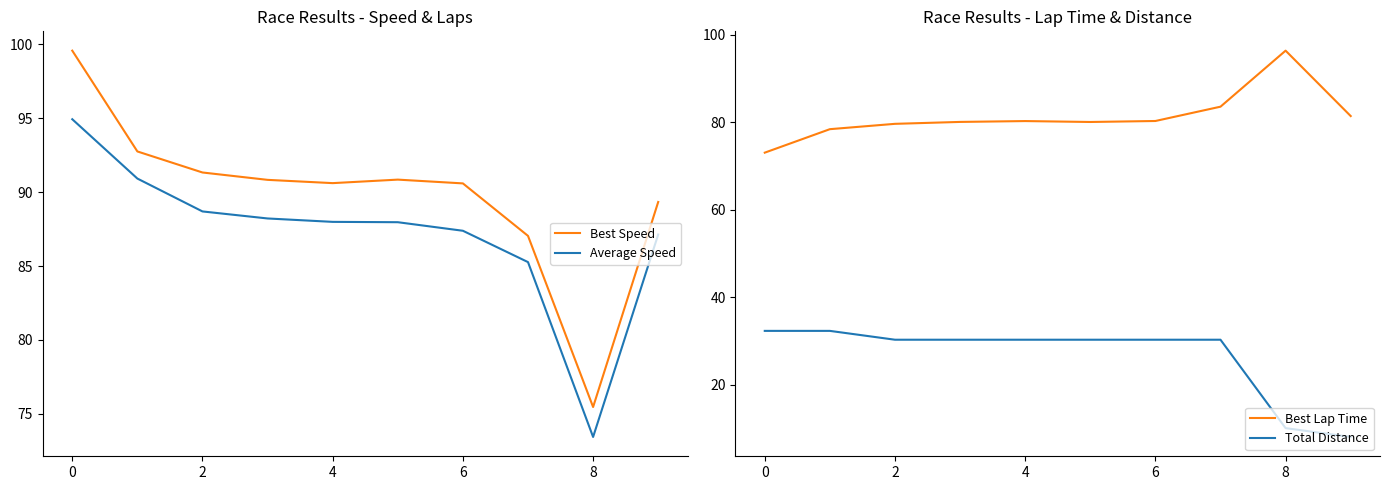

What is the approximate value of Best Speed at 0?

99.6